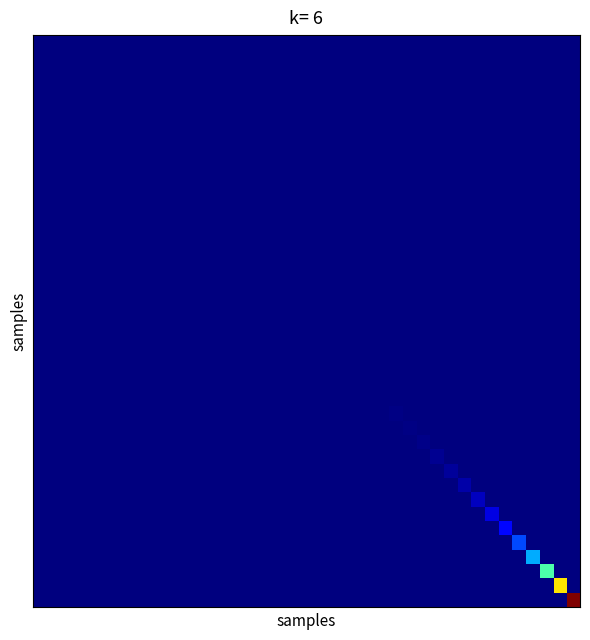

How many series are shown in this chart?

40